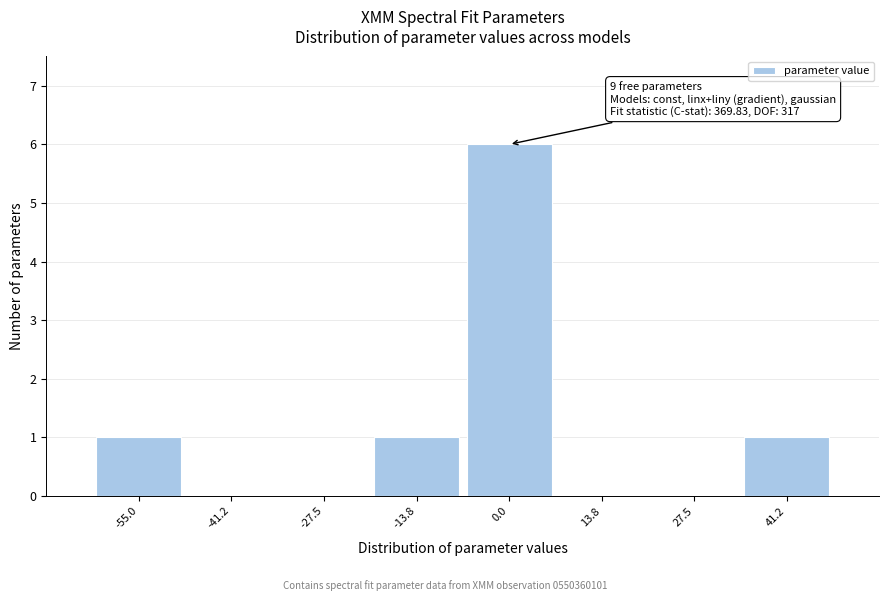

Reading right to left, transcribe all the data shown in this chart.

41.2=1	27.5=0	13.8=0	0.0=6	-13.8=1	-27.5=0	-41.2=0	-55.0=1